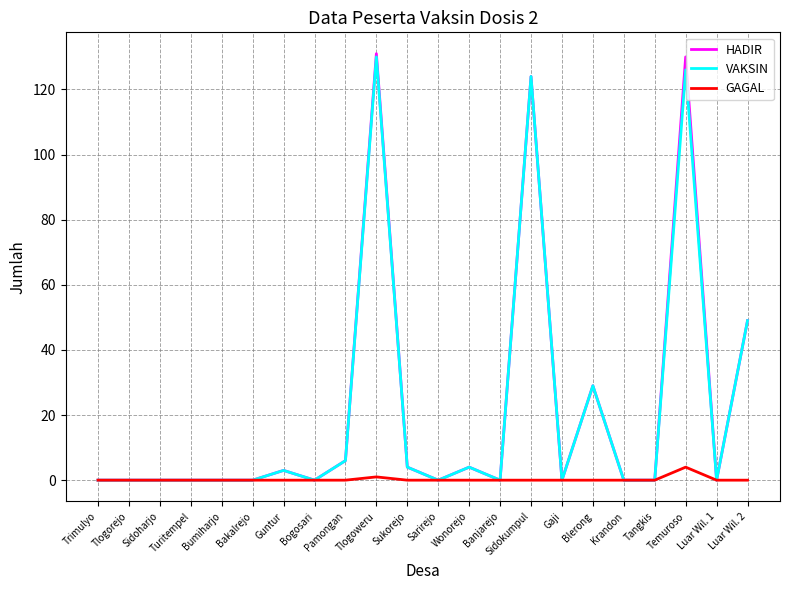

What position from the right is Temuroso?

3